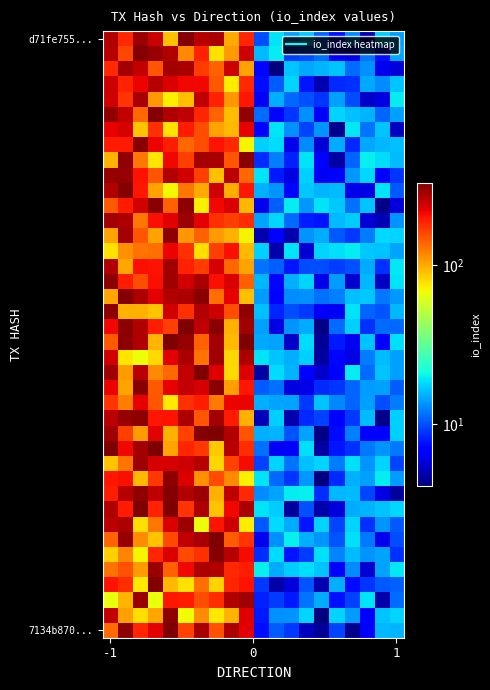

How many data points does each series have?

20